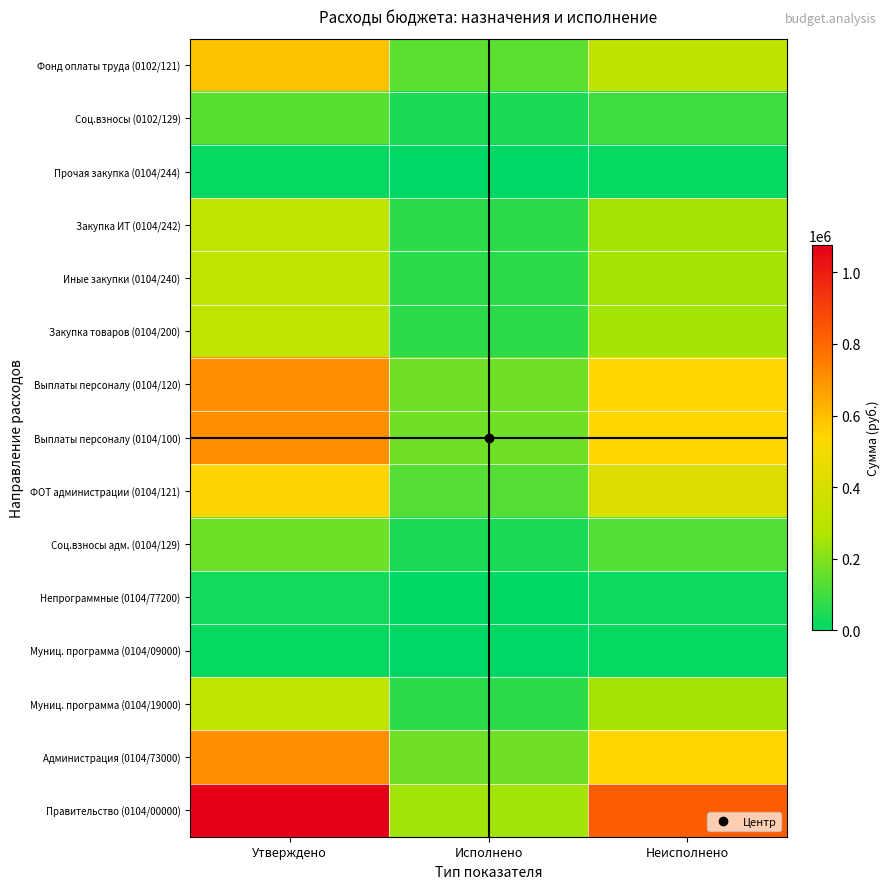

At which category is the sum across all series the highest?

Утверждено